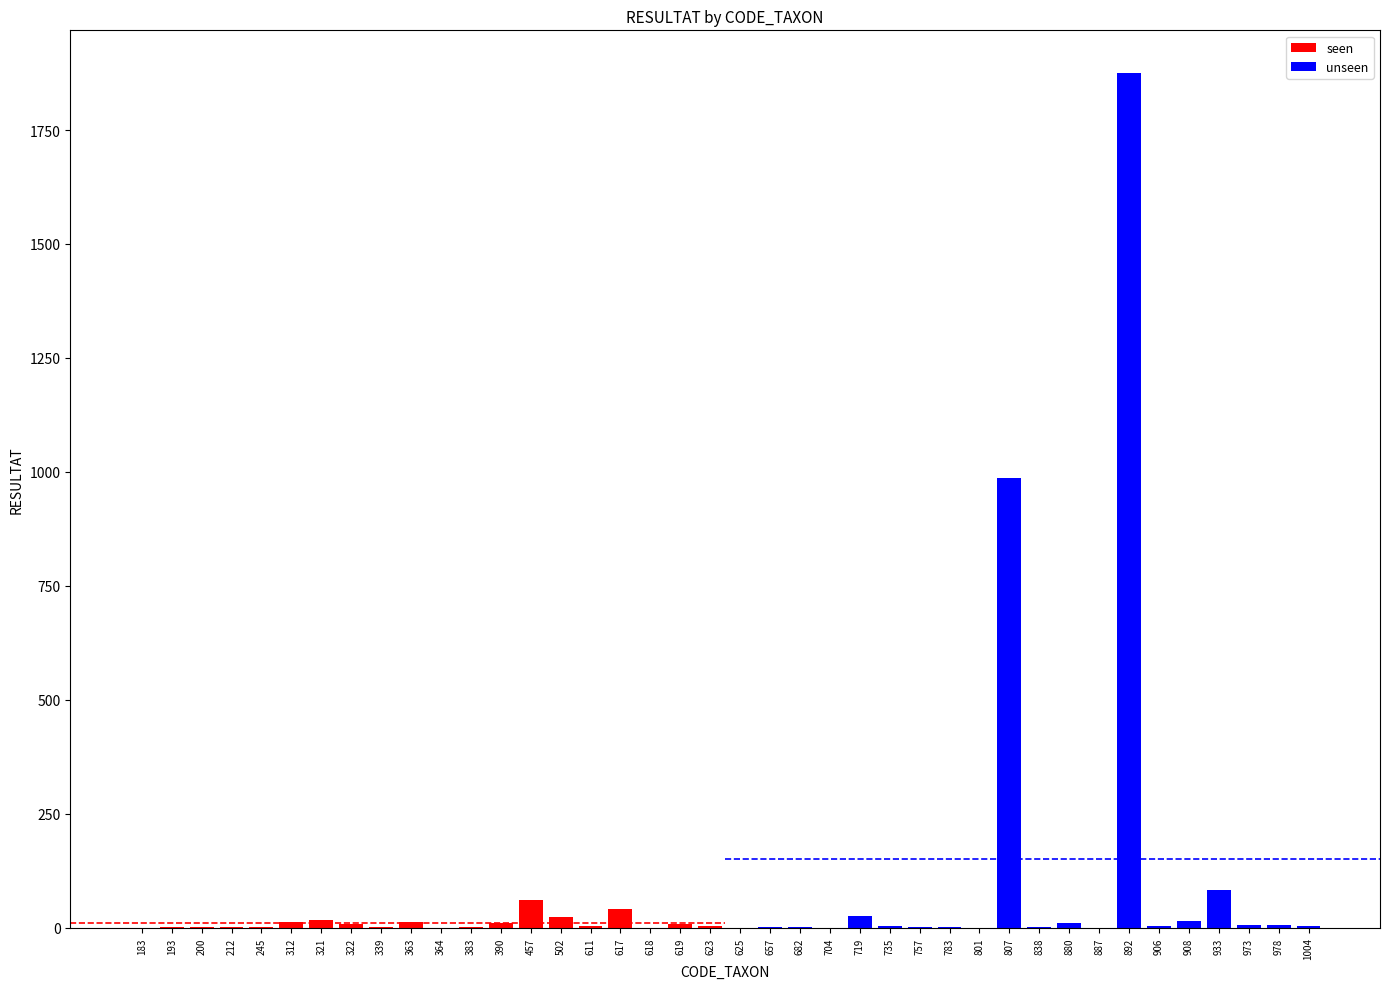

The chart shows a value of 1 at 339. True or false?

True